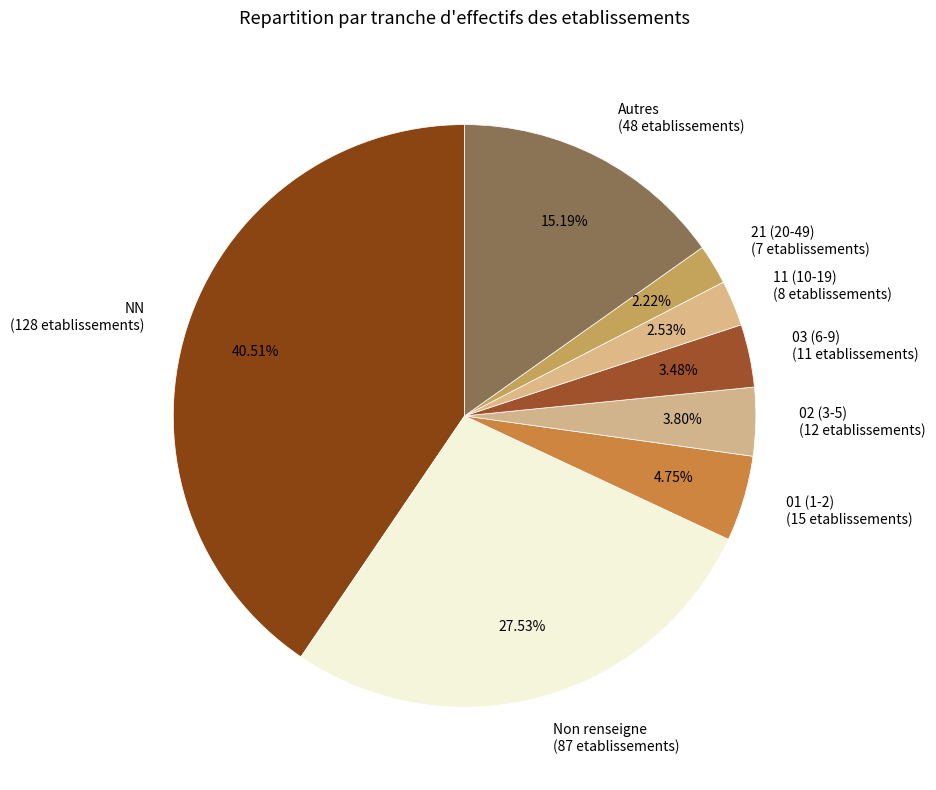

Does Non renseigne (87 etablissements) represent more than half of the total?

No